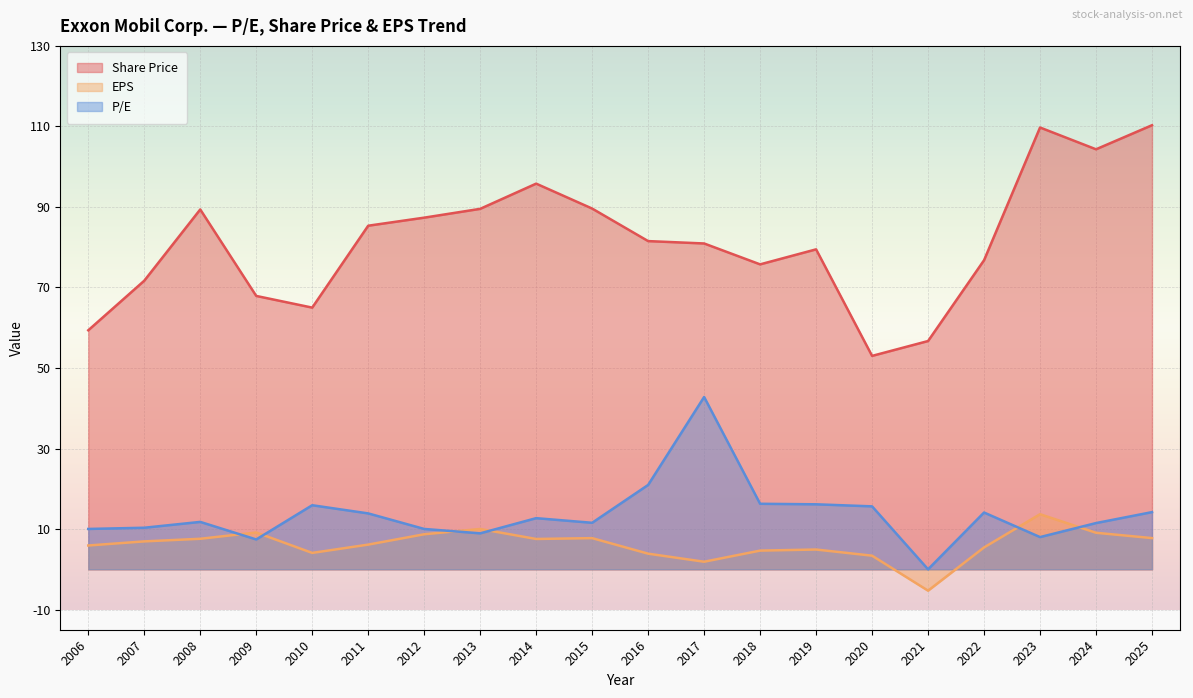

At how many categories does at least one series exceed 25?

20